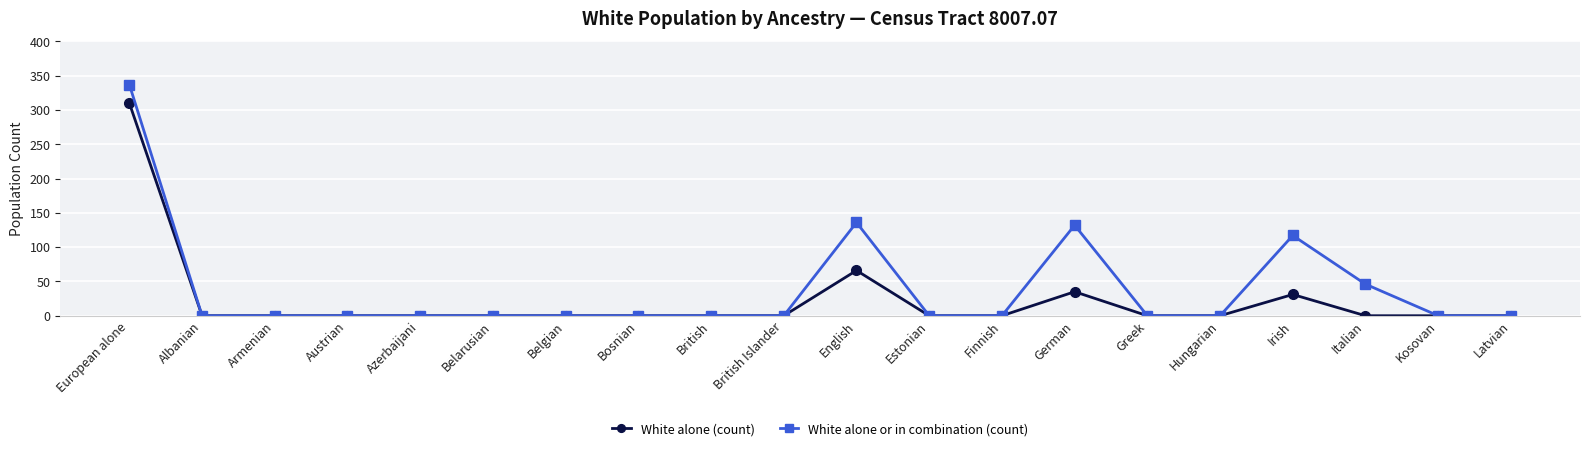

Is this an area chart (filled region under the line)?

No